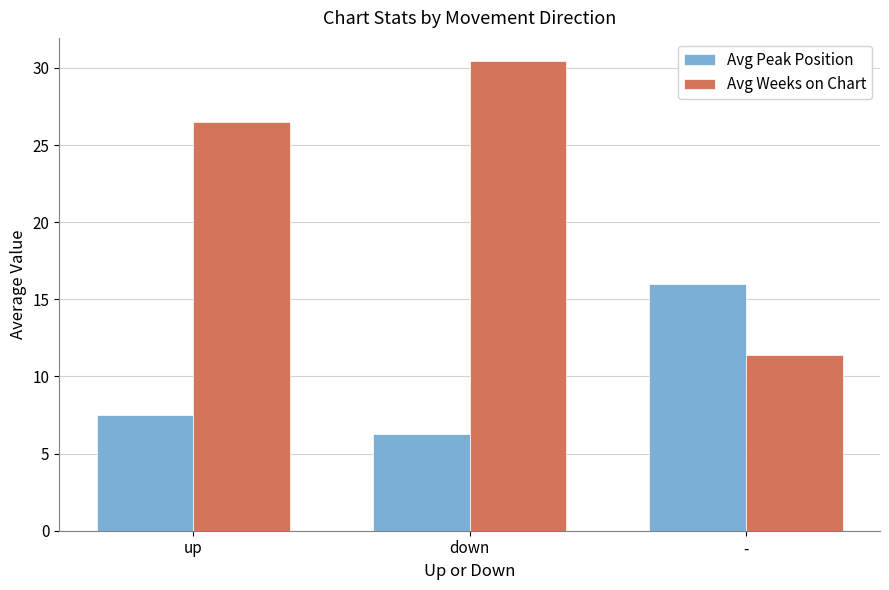

How many bars are there in each group?

2